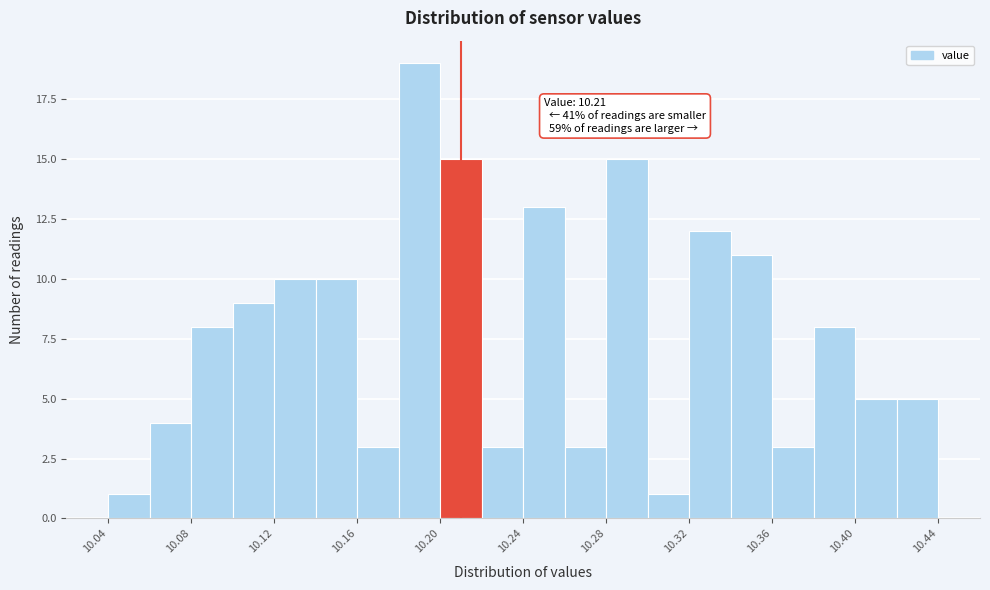

Which range on the x-axis has the tallest bar?

10.18 to 10.20